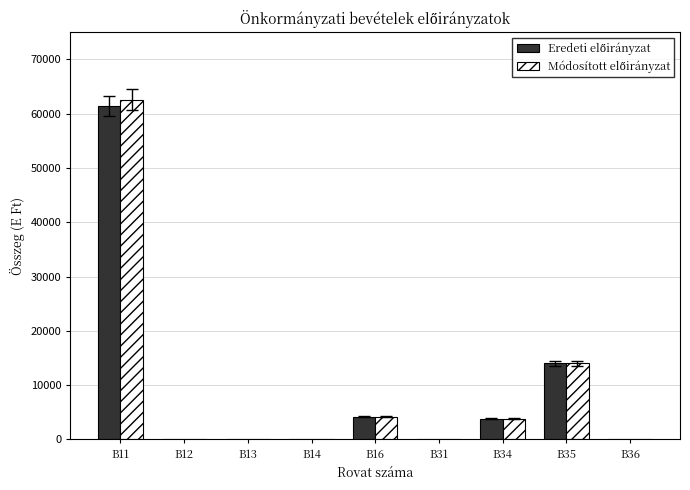

At which category is the sum across all series the highest?

B11